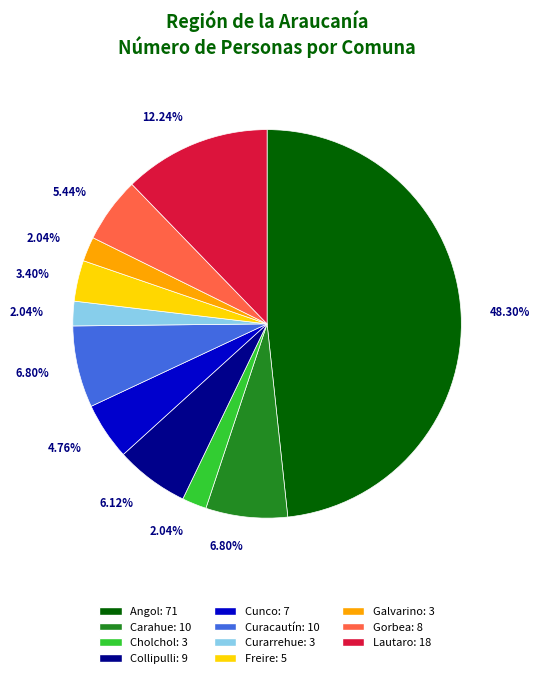

Does any single category account for the majority?

No